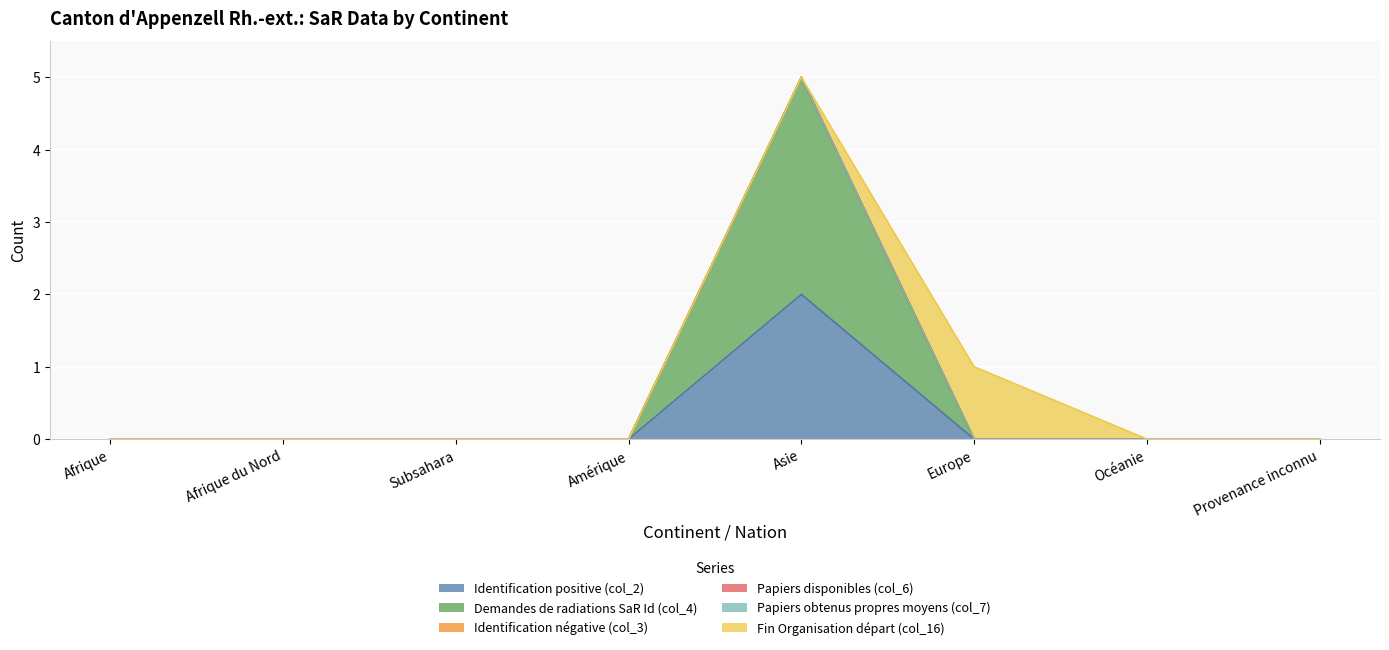

Reading left to right, what are all the values shown in this chart?

Identification positive (col_2): 0	0	0	0	2	0	0	0
Demandes de radiations SaR Id (col_4): 0	0	0	0	3	0	0	0
Identification négative (col_3): 0	0	0	0	0	0	0	0
Papiers disponibles (col_6): 0	0	0	0	0	0	0	0
Papiers obtenus propres moyens (col_7): 0	0	0	0	0	0	0	0
Fin Organisation départ (col_16): 0	0	0	0	0	1	0	0